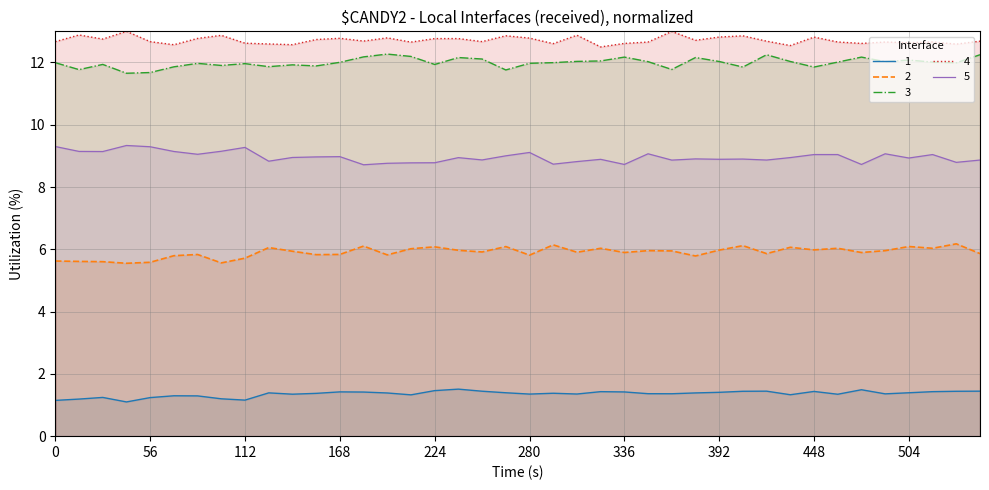

What are all the series names shown in the legend?

1, 2, 3, 4, 5